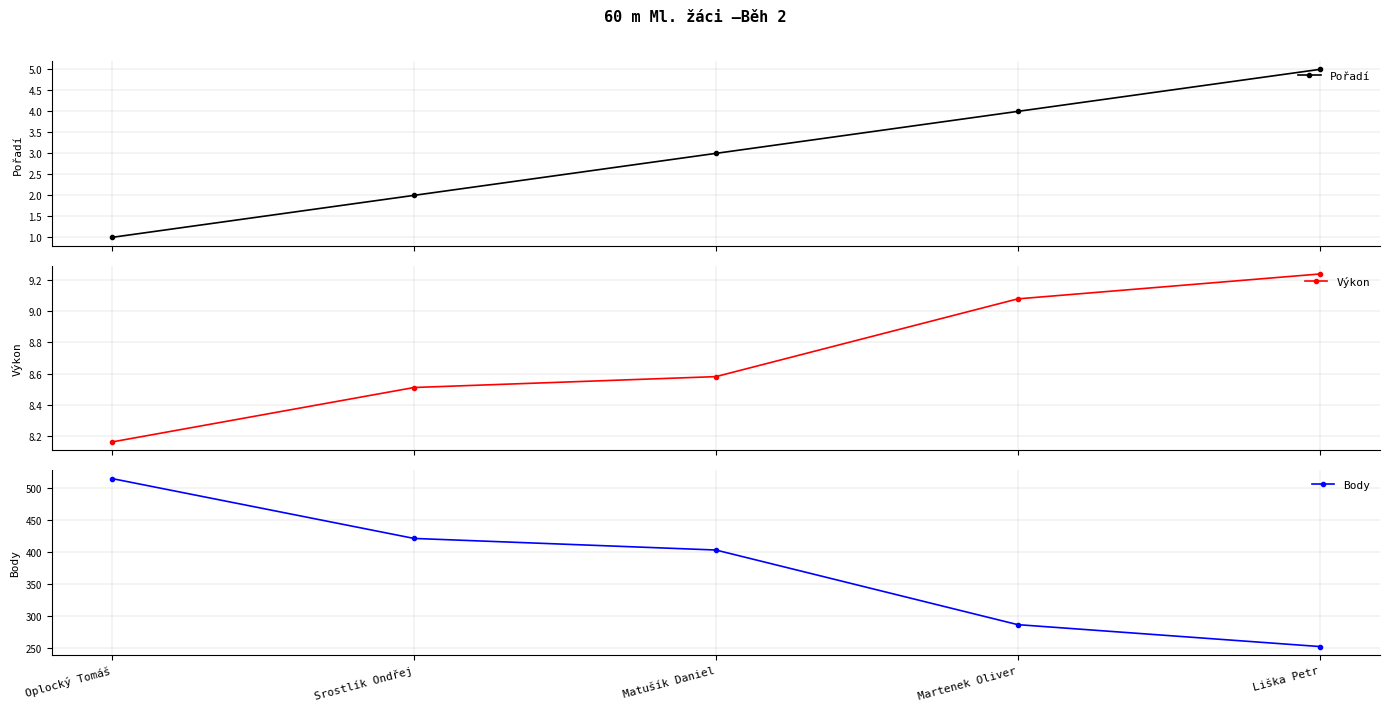

What is the average value of the Pořadí series?

3